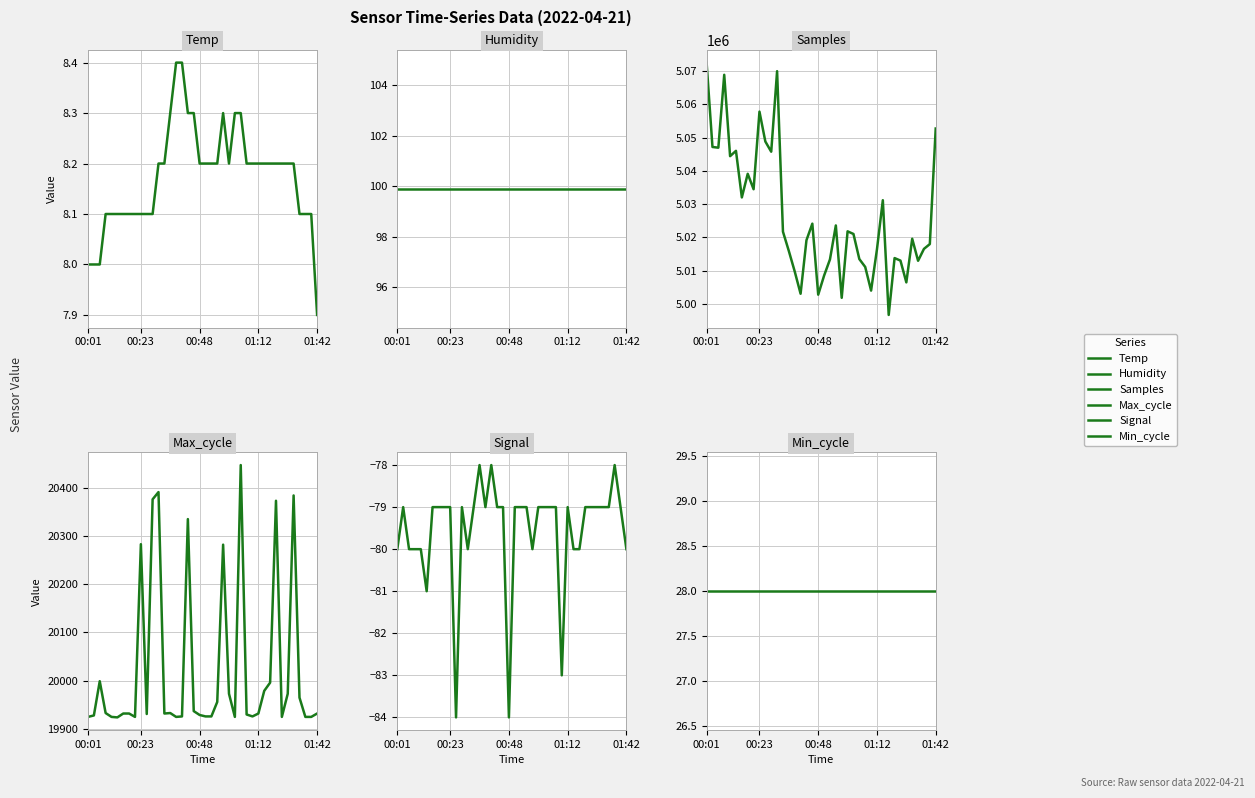

Reading right to left, list all the values displayed in this chart.

Temp: 7.9	8.1	8.1	8.1	8.2	8.2	8.2	8.2	8.2	8.2	8.2	8.2	8.2	8.3	8.3	8.2	8.3	8.2	8.2	8.2	8.2	8.3	8.3	8.4	8.4	8.3	8.2	8.2	8.1	8.1	8.1	8.1	8.1	8.1	8.1	8.1	8.1	8.0	8.0	8.0
Humidity: 99.9	99.9	99.9	99.9	99.9	99.9	99.9	99.9	99.9	99.9	99.9	99.9	99.9	99.9	99.9	99.9	99.9	99.9	99.9	99.9	99.9	99.9	99.9	99.9	99.9	99.9	99.9	99.9	99.9	99.9	99.9	99.9	99.9	99.9	99.9	99.9	99.9	99.9	99.9	99.9
Samples: 5052740.0	5017979.0	5016536.0	5012959.0	5019580.0	5006462.0	5013014.0	5013768.0	4996668.0	5031171.0	5016400.0	5003990.0	5011102.0	5013471.0	5021018.0	5021816.0	5001818.0	5023585.0	5013368.0	5008486.0	5002763.0	5024120.0	5019142.0	5003043.0	5009751.0	5015896.0	5021703.0	5069980.0	5045760.0	5048833.0	5057818.0	5034480.0	5039119.0	5032014.0	5046026.0	5044421.0	5068896.0	5046972.0	5047188.0	5072561.0
Max_cycle: 19932.0	19925.0	19925.0	19965.0	20384.0	19973.0	19925.0	20373.0	19996.0	19979.0	19932.0	19926.0	19930.0	20447.0	19925.0	19973.0	20282.0	19956.0	19926.0	19926.0	19929.0	19937.0	20335.0	19926.0	19925.0	19933.0	19932.0	20391.0	20376.0	19931.0	20283.0	19925.0	19932.0	19932.0	19924.0	19925.0	19933.0	19999.0	19928.0	19925.0
Signal: -80.0	-79.0	-78.0	-79.0	-79.0	-79.0	-79.0	-79.0	-80.0	-80.0	-79.0	-83.0	-79.0	-79.0	-79.0	-79.0	-80.0	-79.0	-79.0	-79.0	-84.0	-79.0	-79.0	-78.0	-79.0	-78.0	-79.0	-80.0	-79.0	-84.0	-79.0	-79.0	-79.0	-79.0	-81.0	-80.0	-80.0	-80.0	-79.0	-80.0
Min_cycle: 28.0	28.0	28.0	28.0	28.0	28.0	28.0	28.0	28.0	28.0	28.0	28.0	28.0	28.0	28.0	28.0	28.0	28.0	28.0	28.0	28.0	28.0	28.0	28.0	28.0	28.0	28.0	28.0	28.0	28.0	28.0	28.0	28.0	28.0	28.0	28.0	28.0	28.0	28.0	28.0